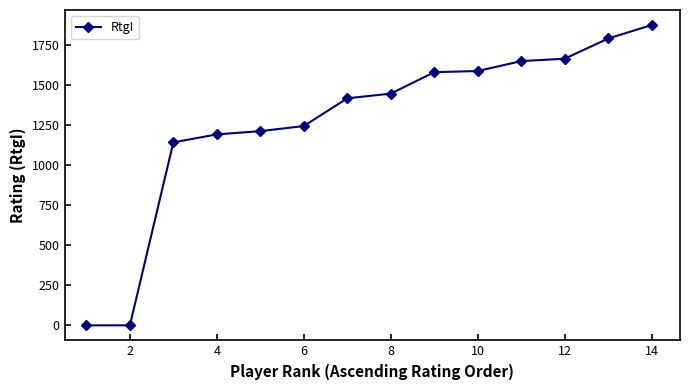

What is the sum of all values?

17785